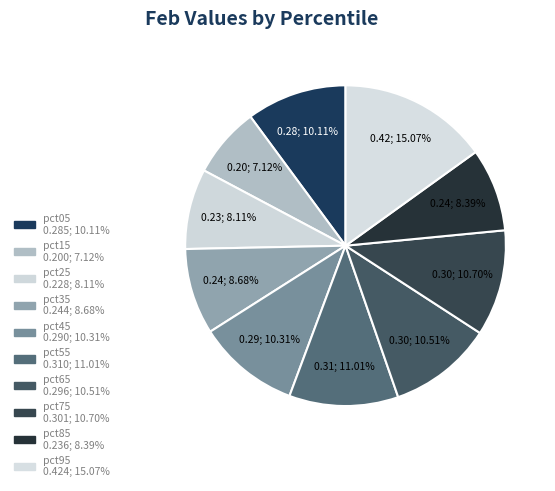

How many segments does this pie chart have?

10